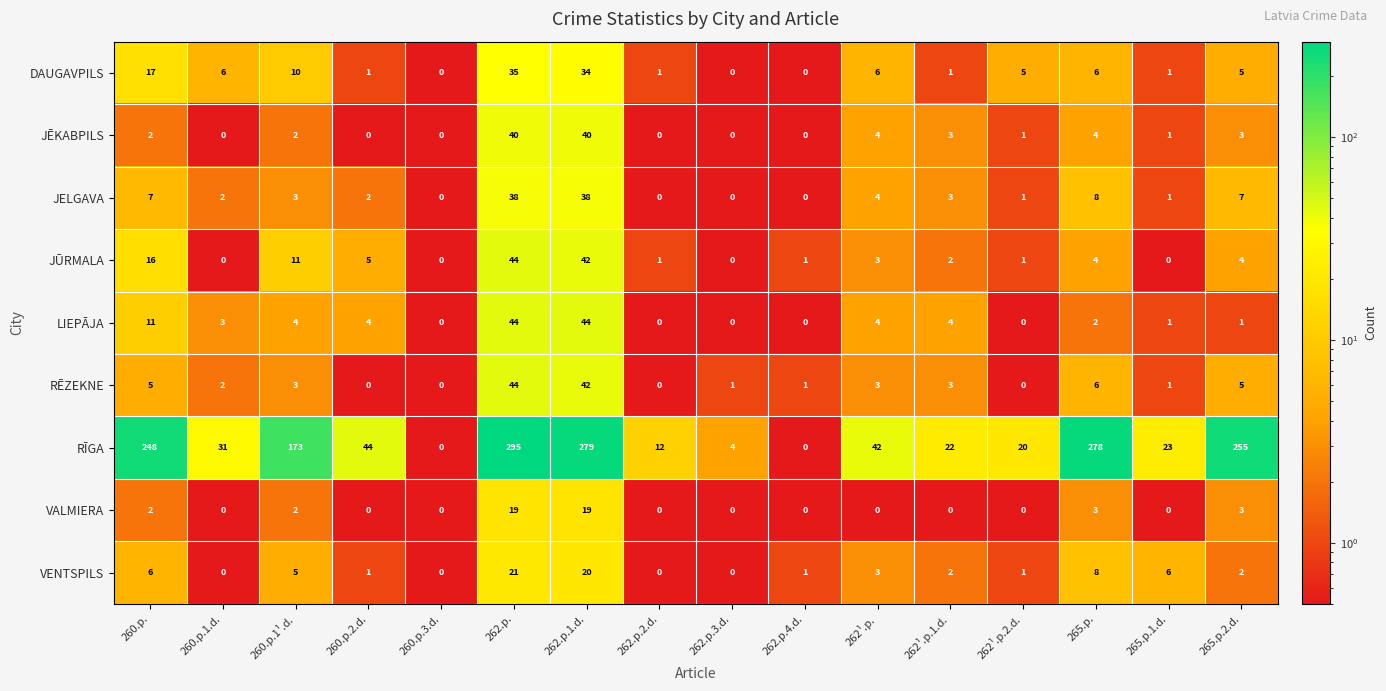

What is the difference between the RĒZEKNE values at 265.p. and 262.p.3.d.?

5